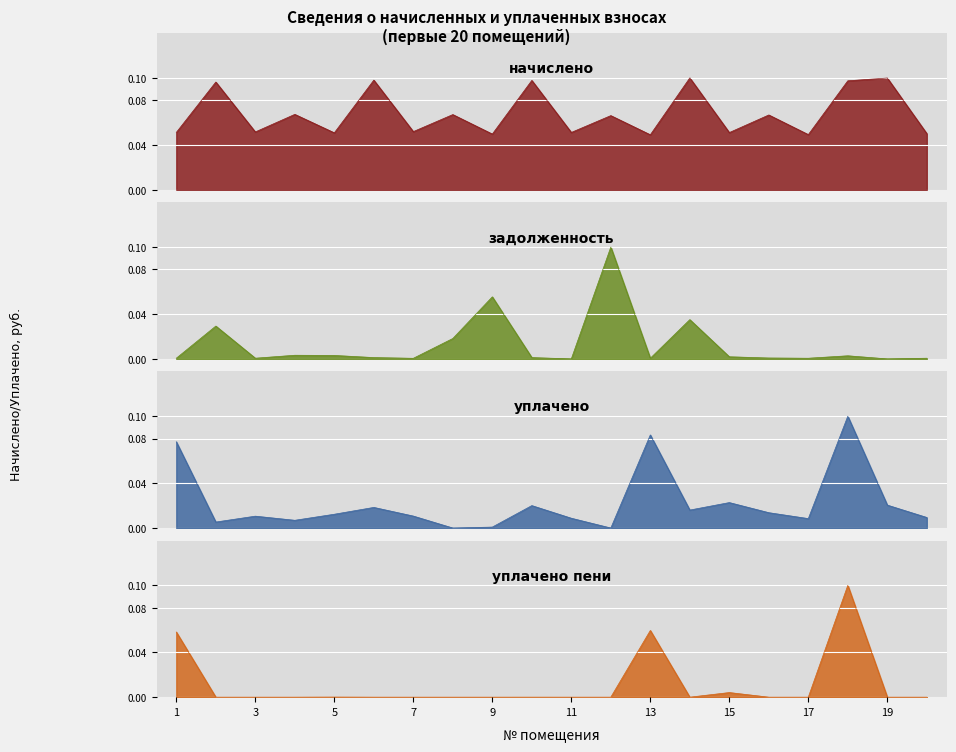

Which series ends up on top after the final intersection of начислено and уплачено?

начислено